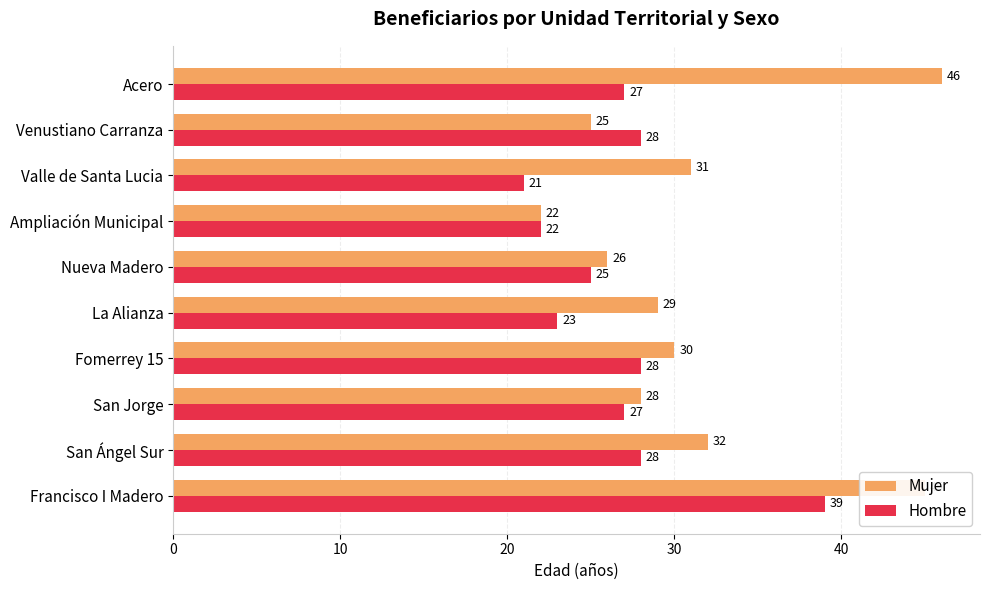

At how many categories does at least one series exceed 24?

9